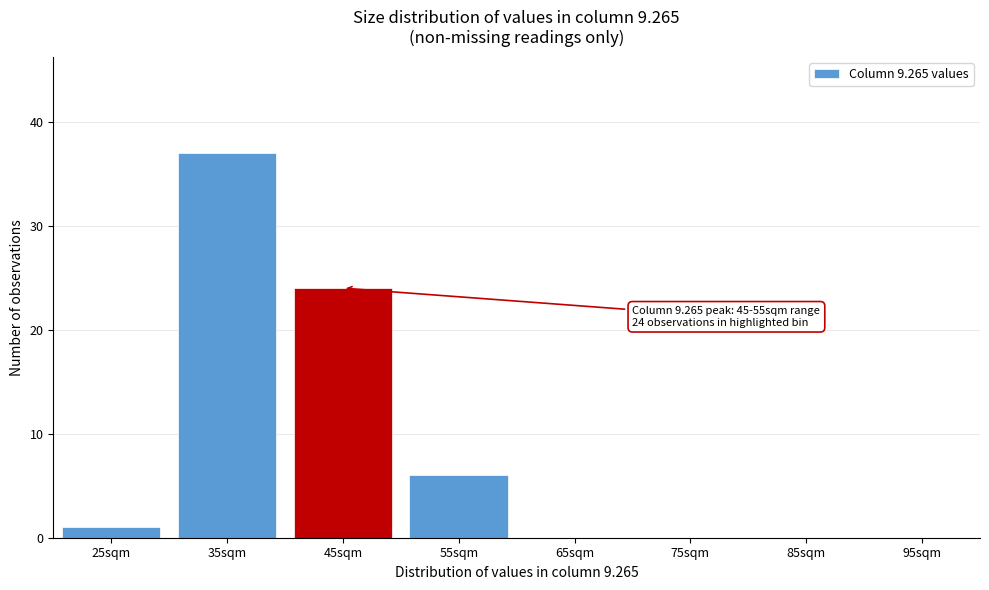

Reading left to right, extract all data points from this chart.

25sqm=1	35sqm=37	45sqm=24	55sqm=6	65sqm=0	75sqm=0	85sqm=0	95sqm=0